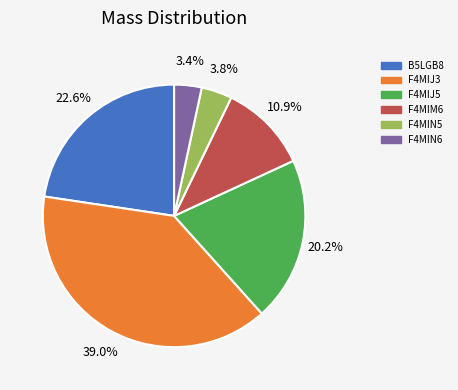

Which slice is the largest?

F4MIJ3